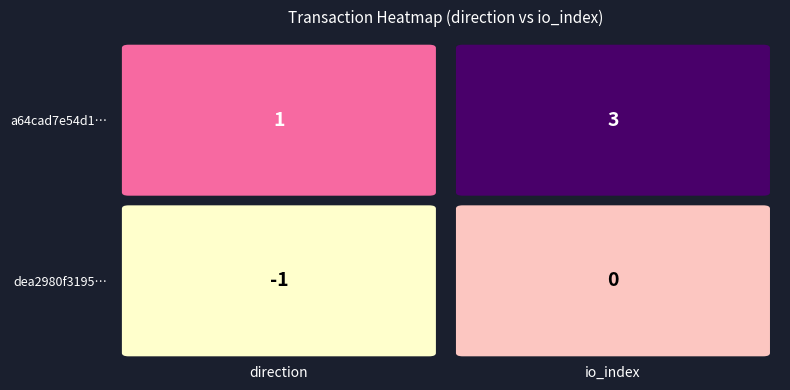

What is the total value across all series at 1?

3